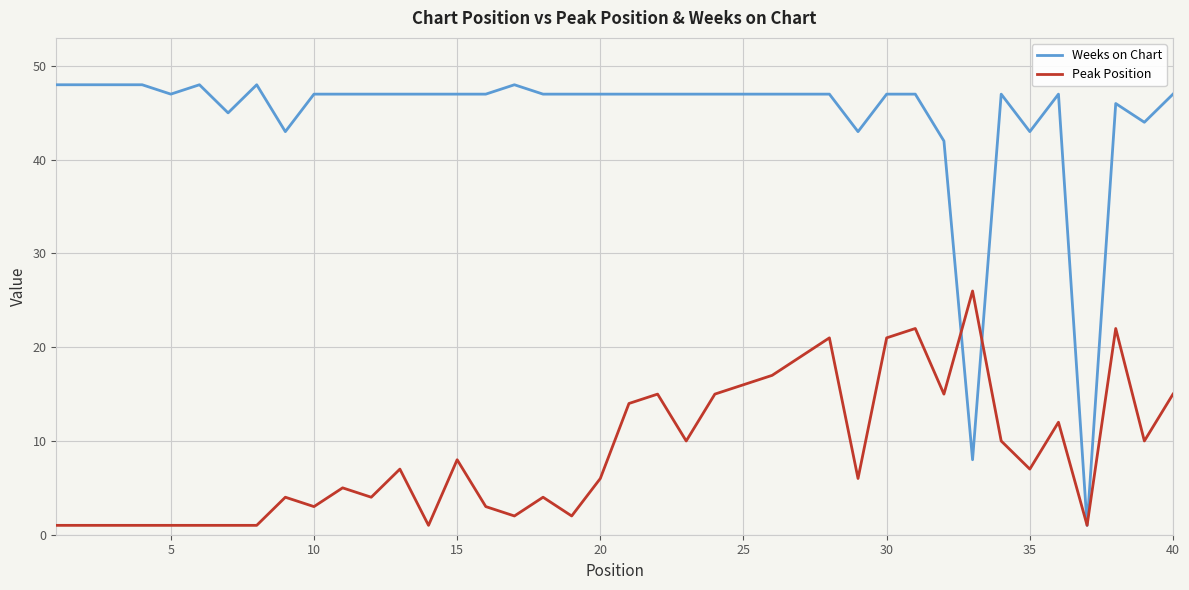

List the series in order of their overall mean, lowest first.

Peak Position, Weeks on Chart